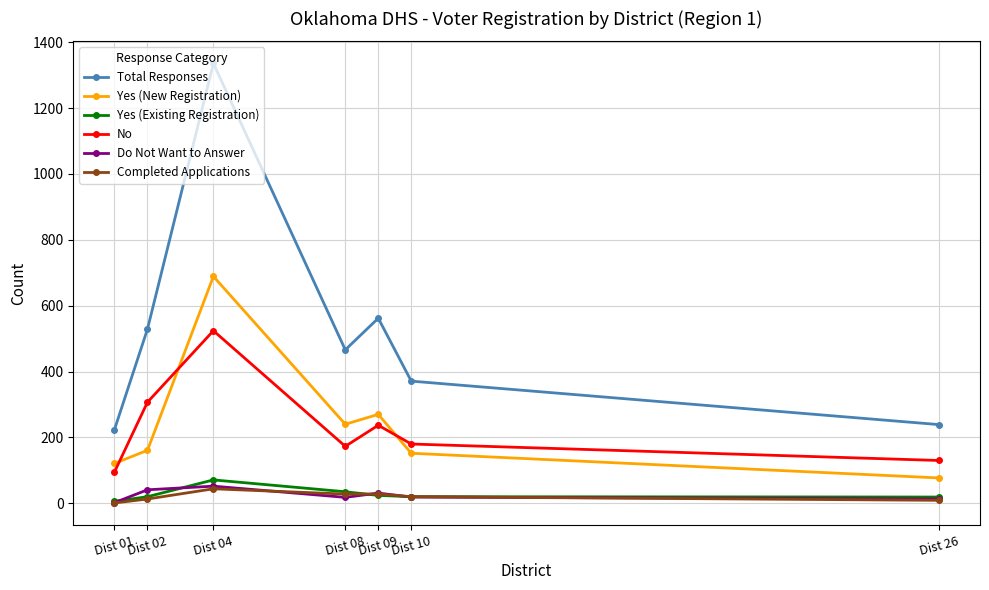

What is the value of the Do Not Want to Answer point at the 7th from the left?

13